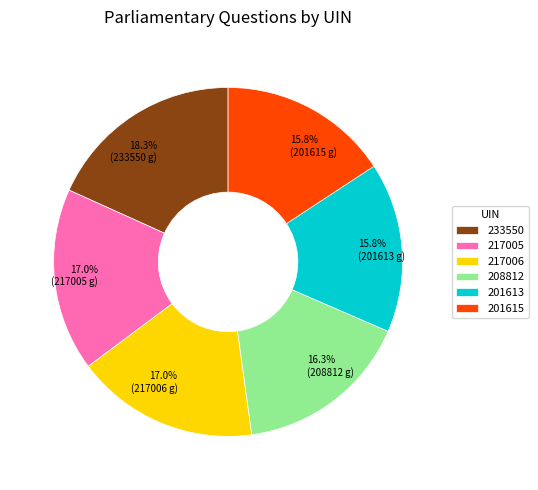

What is the ratio of the value at 217006 to the value at 233550?

0.9